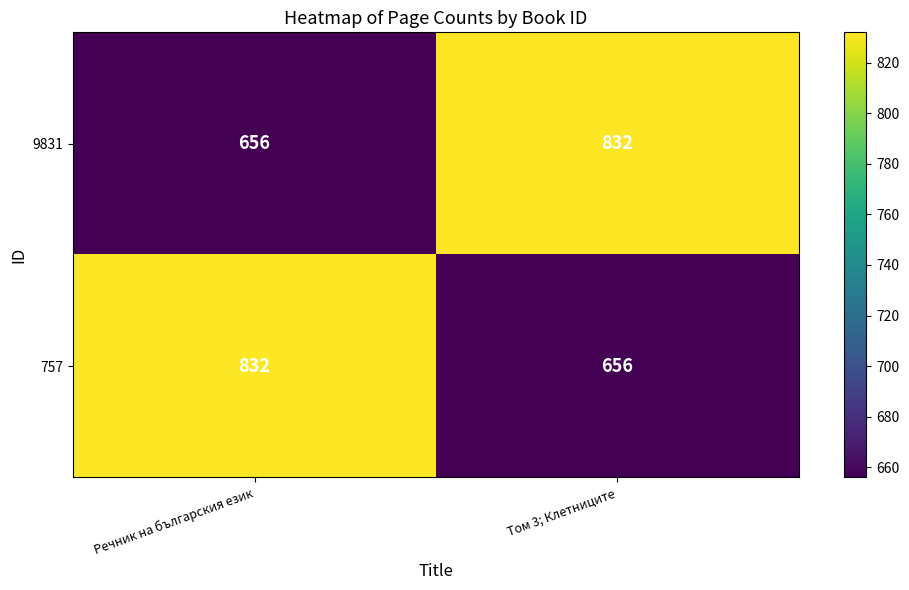

What is the greatest value displayed?

832